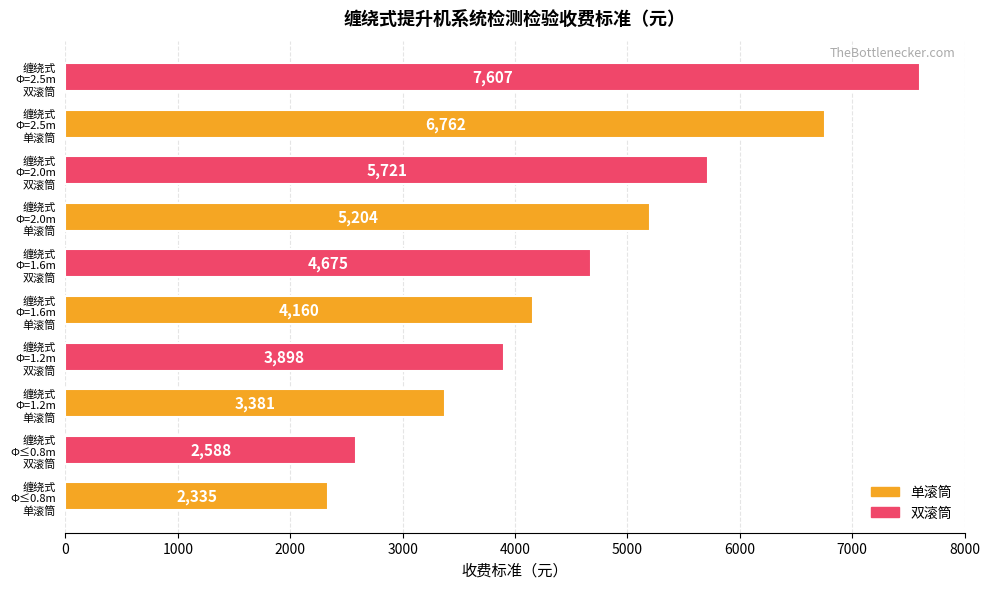

What is the difference between the maximum and minimum values?

5272